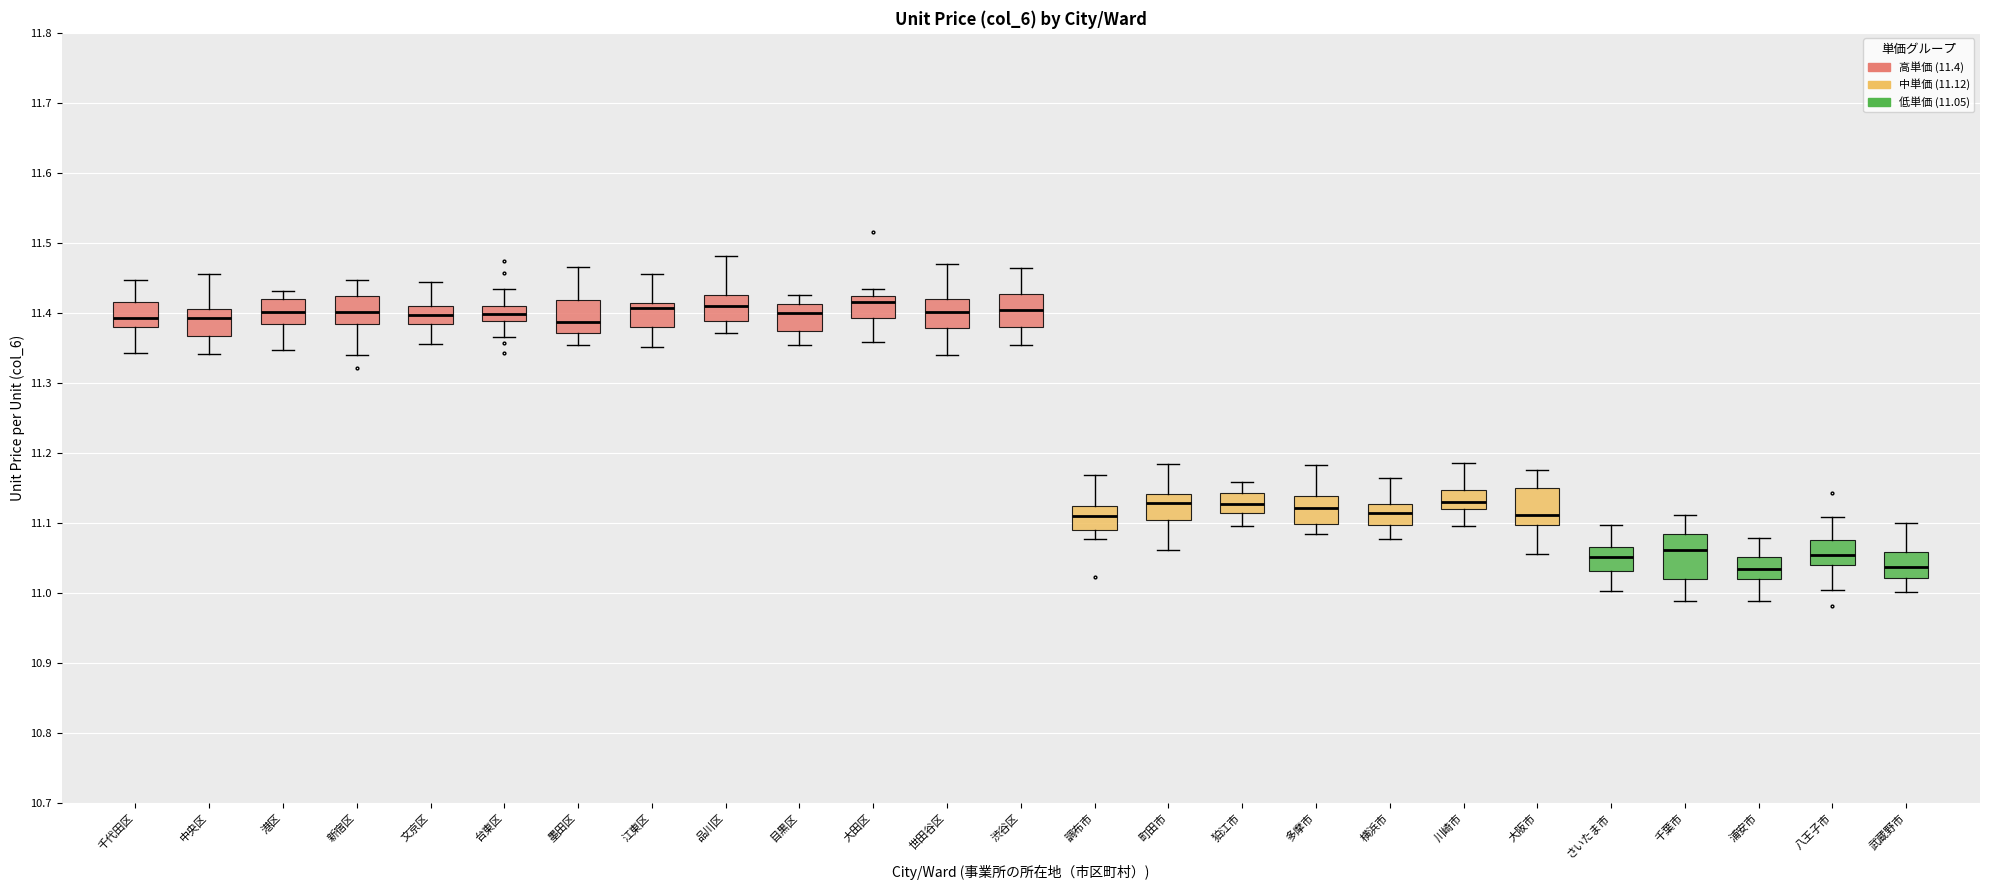

Which box is the tallest, from its lower edge to its upper edge?

千葉市